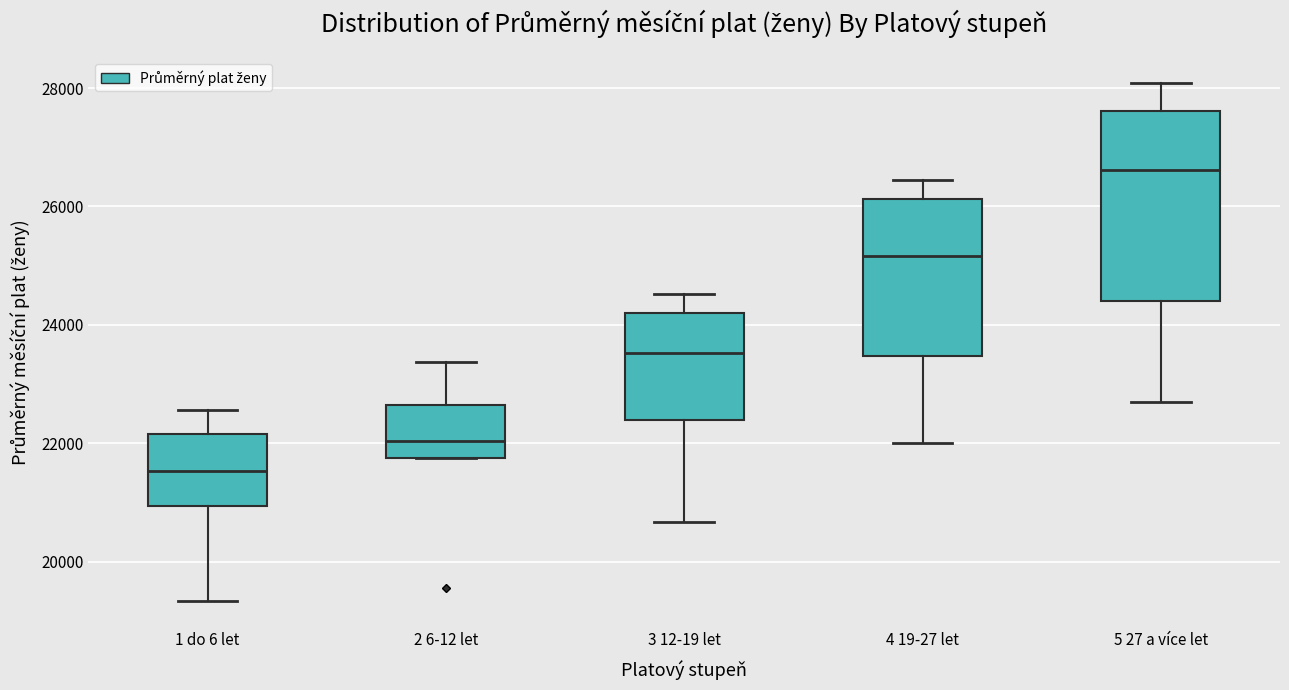

Reading left to right, read every box against the y-axis: the position of its median line, the range the box covers, and the ends of its whiskers. The values are not printed on the chart, so give them approximately, as read against the axis.

1 do 6 let: median 21600, box 21000 to 22200, whiskers 19400 to 22600
2 6-12 let: median 22000, box 21800 to 22600, whiskers 21800 to 23400
3 12-19 let: median 23600, box 22400 to 24200, whiskers 20600 to 24600
4 19-27 let: median 25200, box 23400 to 26200, whiskers 22000 to 26400
5 27 a více let: median 26600, box 24400 to 27600, whiskers 22800 to 28000